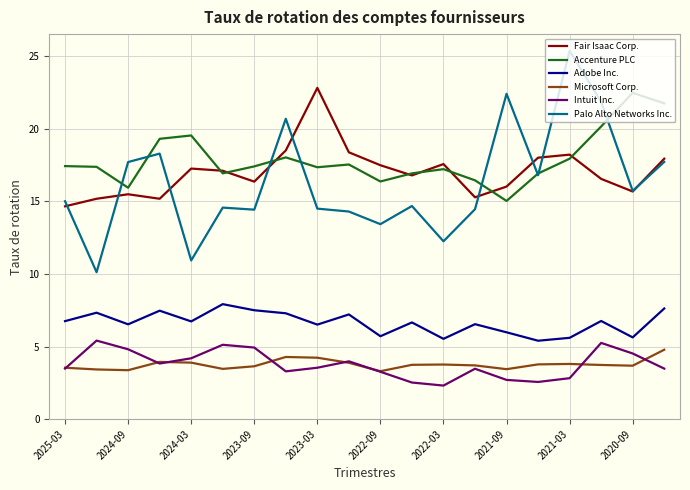

What is the minimum value for Microsoft Corp.?

3.3